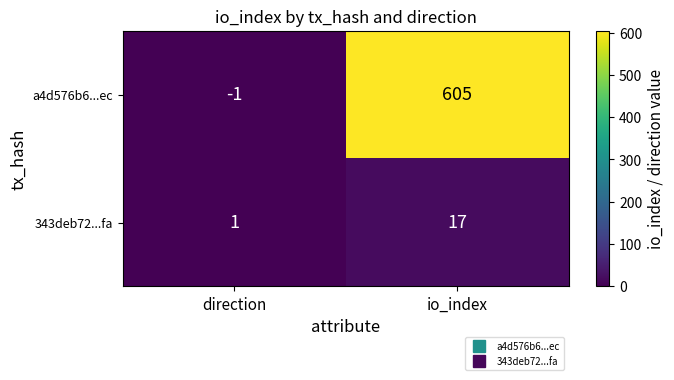

Is the value of 343deb72...fa at direction greater than the value of a4d576b6...ec at direction?

Yes